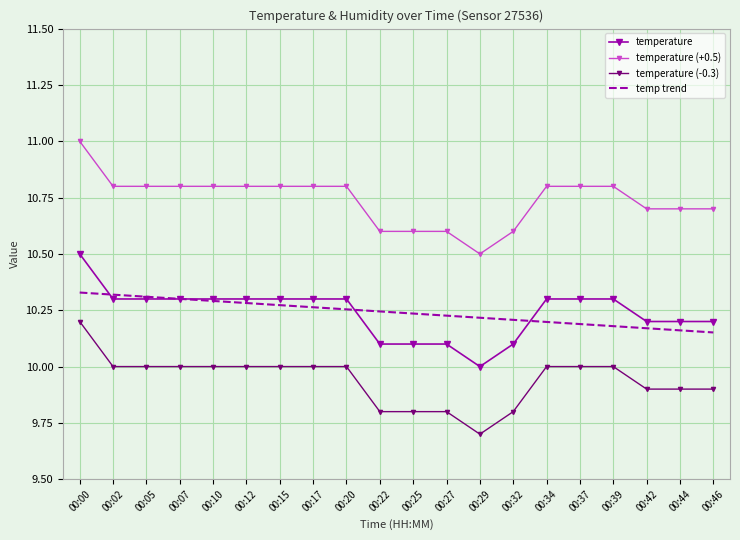

What is the difference between the maximum and second lowest values in the temperature (+0.5) series?

0.4